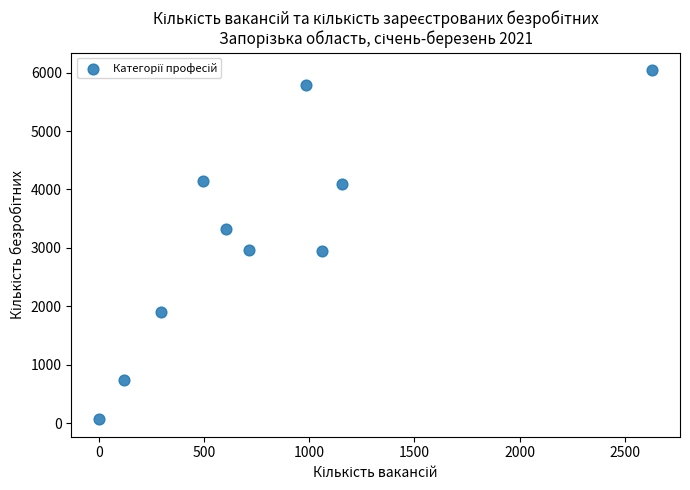

What is the range of X values (max minus min)?

2632